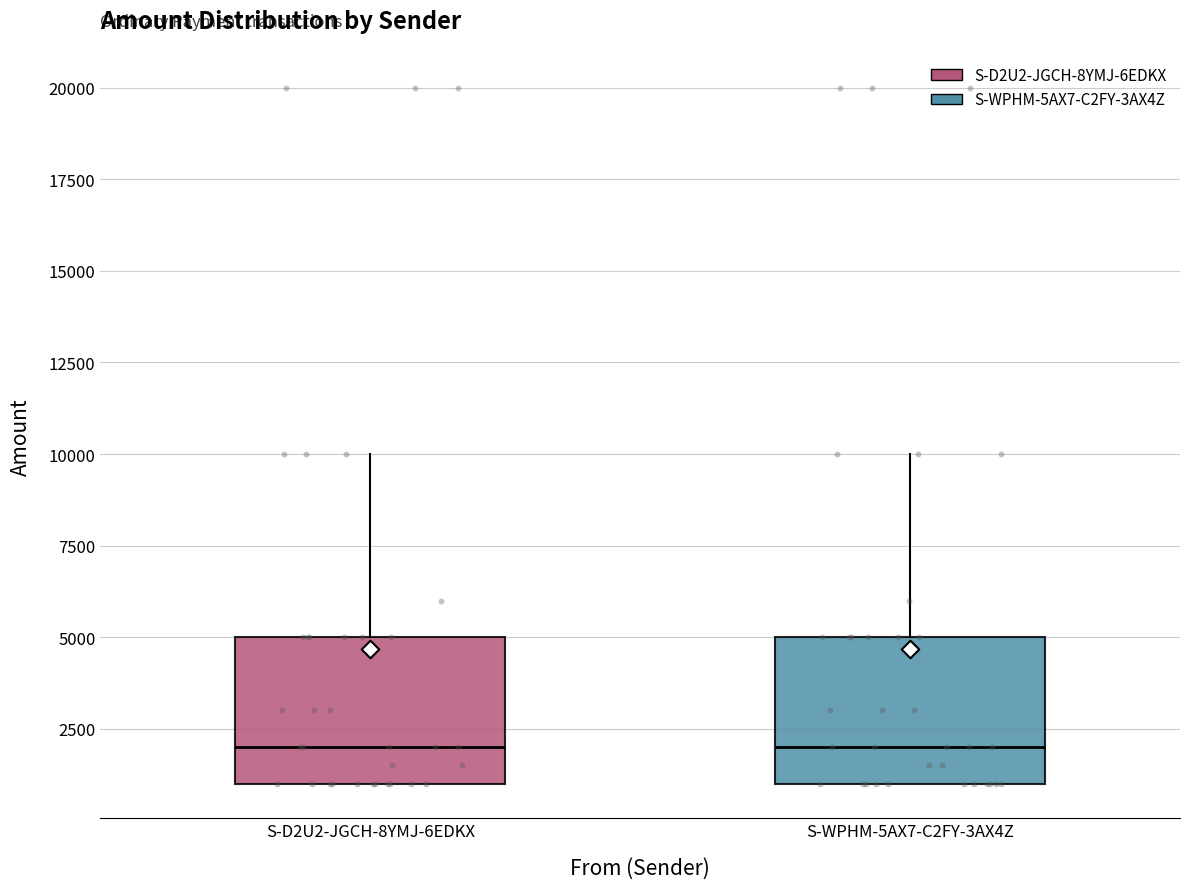

Reading left to right, read every box against the y-axis: the position of its median line, the range the box covers, and the ends of its whiskers. The values are not printed on the chart, so give them approximately, as read against the axis.

S-D2U2-JGCH-8YMJ-6EDKX: median 2000, box 1000 to 5000, whiskers 1000 to 10000
S-WPHM-5AX7-C2FY-3AX4Z: median 2000, box 1000 to 5000, whiskers 1000 to 10000